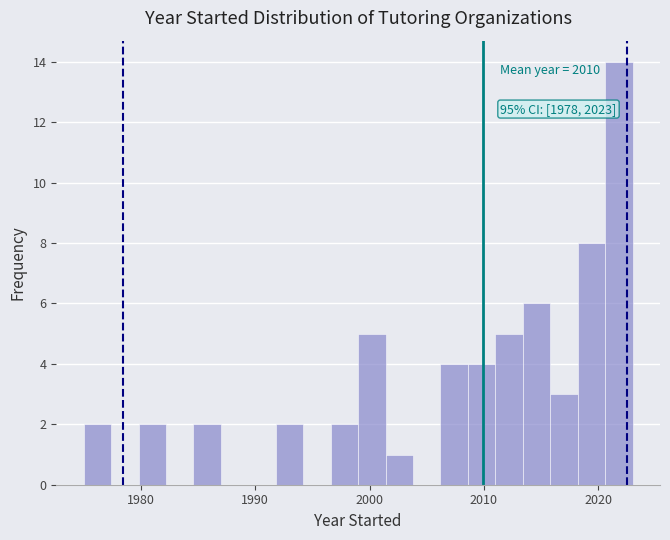

Read against the x-axis, roughly where is the centre of the tallest bar?

2022